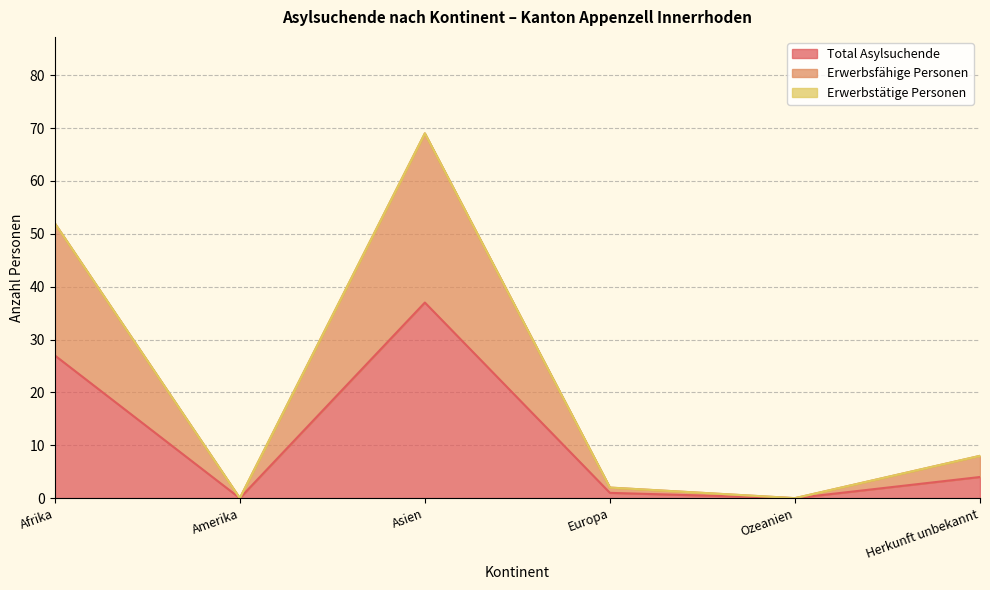

The Total Asylsuchende series shows -19 at Amerika. True or false?

False